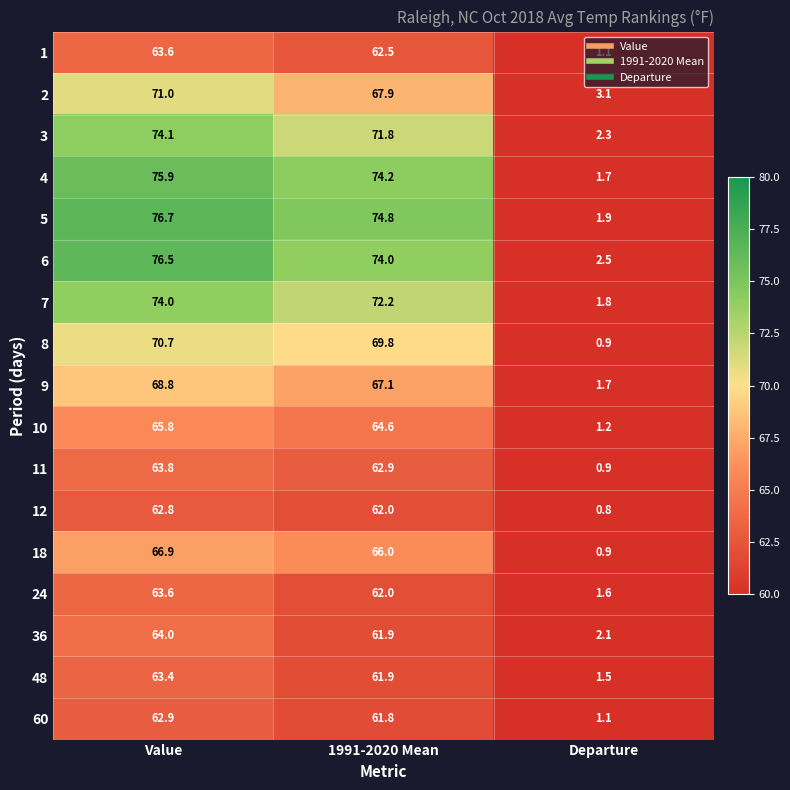

Which label corresponds to the largest value in the chart?

Value